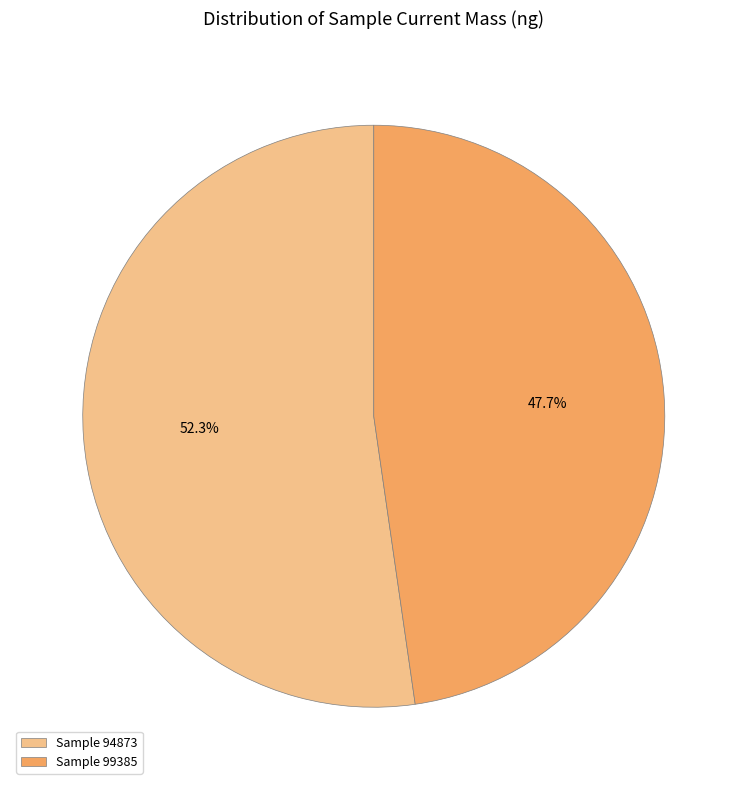

What portion of the pie excludes Sample 99385?

52.3%